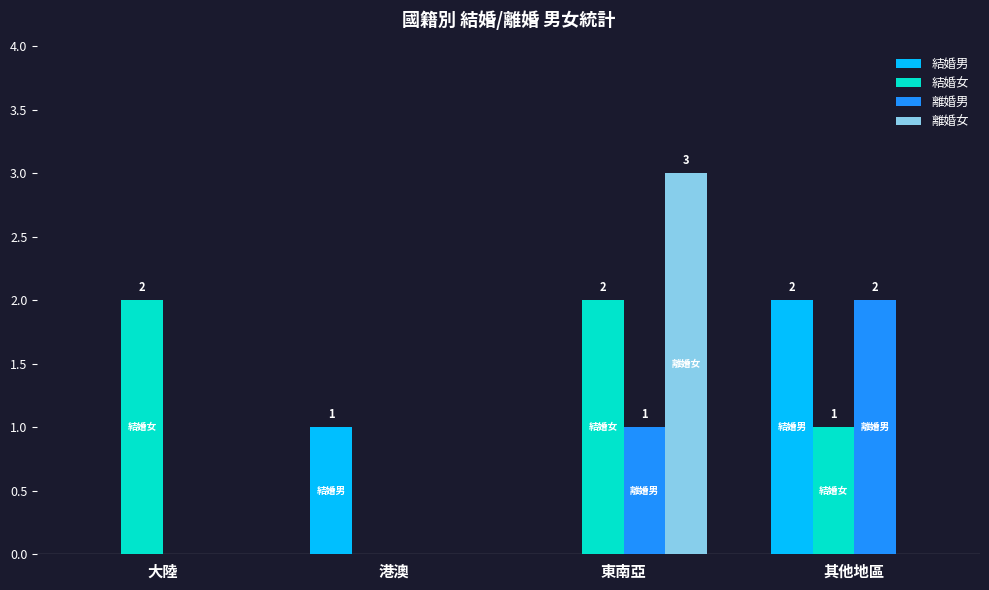

The value of 離婚男 at 其他地區 is 4. True or false?

False